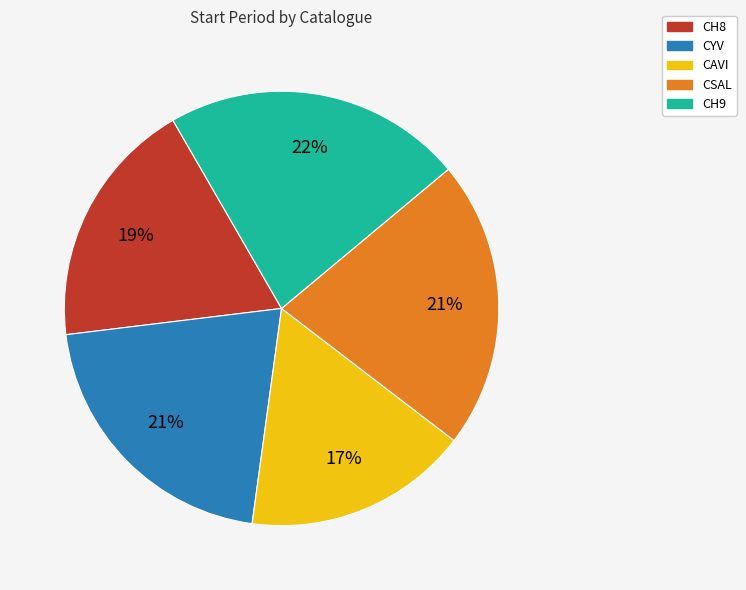

How many segments does this pie chart have?

5